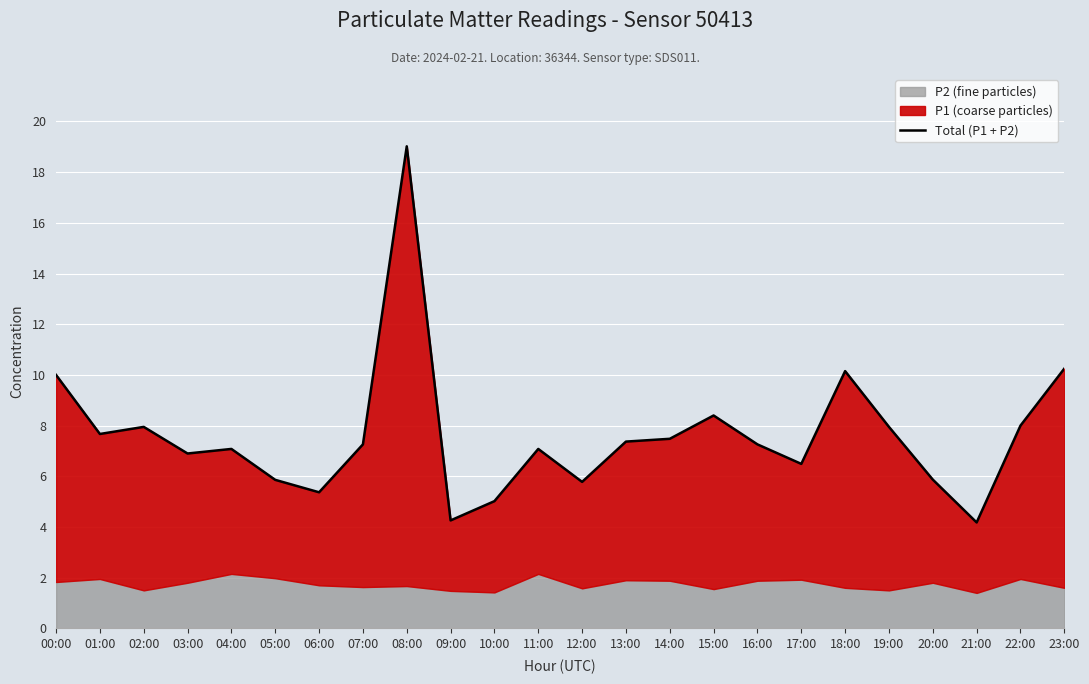

Rank the categories by value from lowest to highest.

21:00, 09:00, 10:00, 06:00, 12:00, 05:00, 20:00, 17:00, 03:00, 04:00, 11:00, 07:00, 16:00, 13:00, 14:00, 01:00, 02:00, 19:00, 22:00, 15:00, 00:00, 18:00, 23:00, 08:00